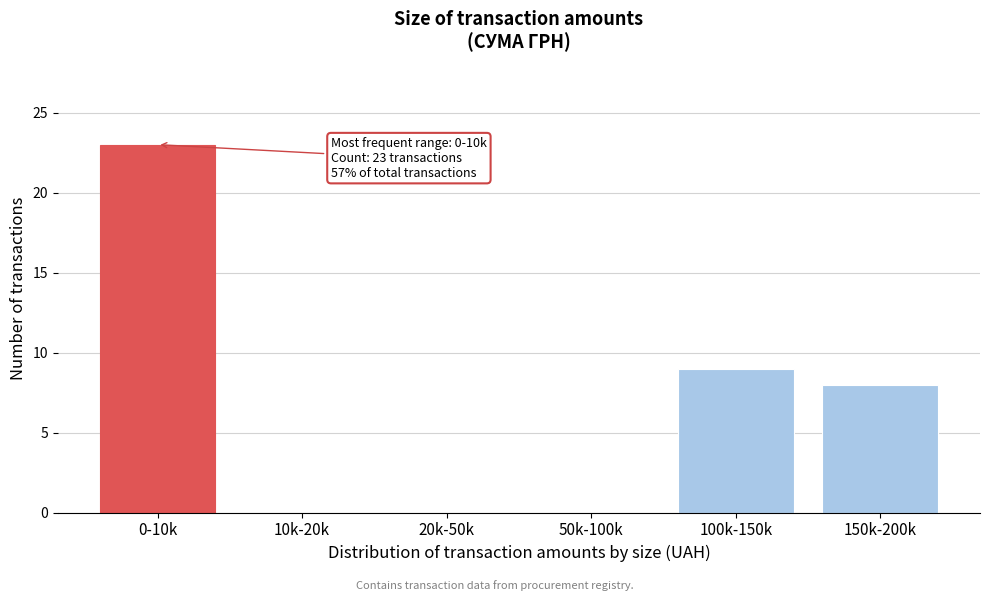

Reading left to right, extract all data points from this chart.

0-10k=23	10k-20k=0	20k-50k=0	50k-100k=0	100k-150k=9	150k-200k=8